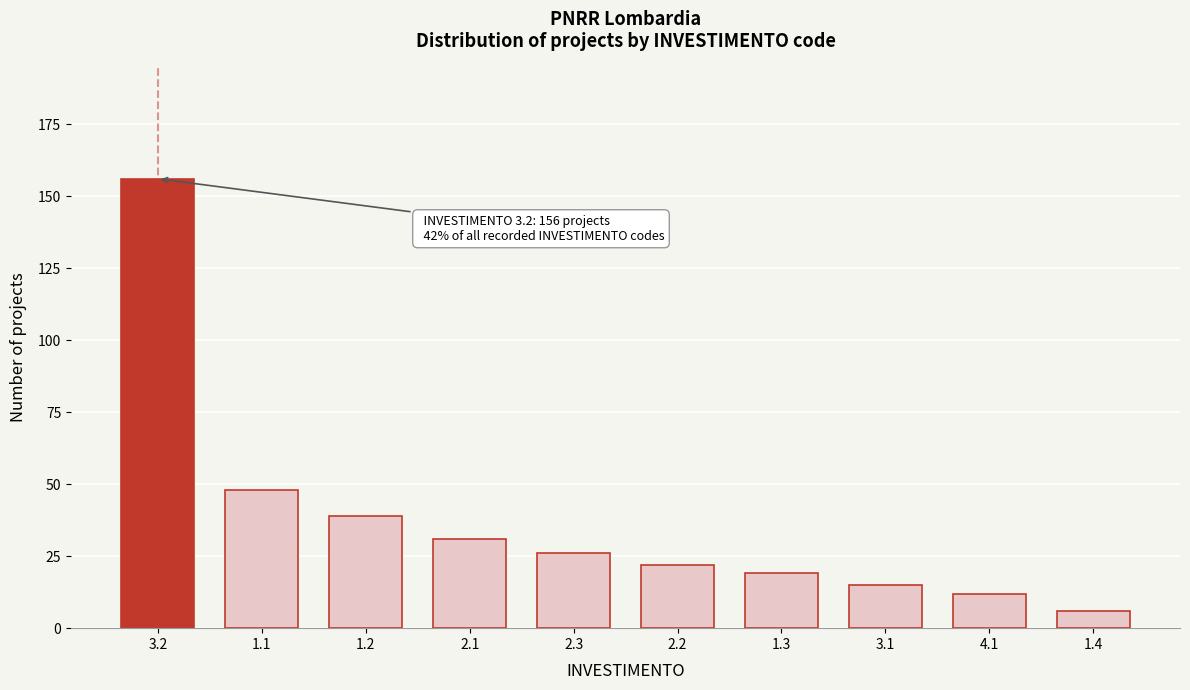

Reading right to left, transcribe all the data shown in this chart.

6	12	15	19	22	26	31	39	48	156